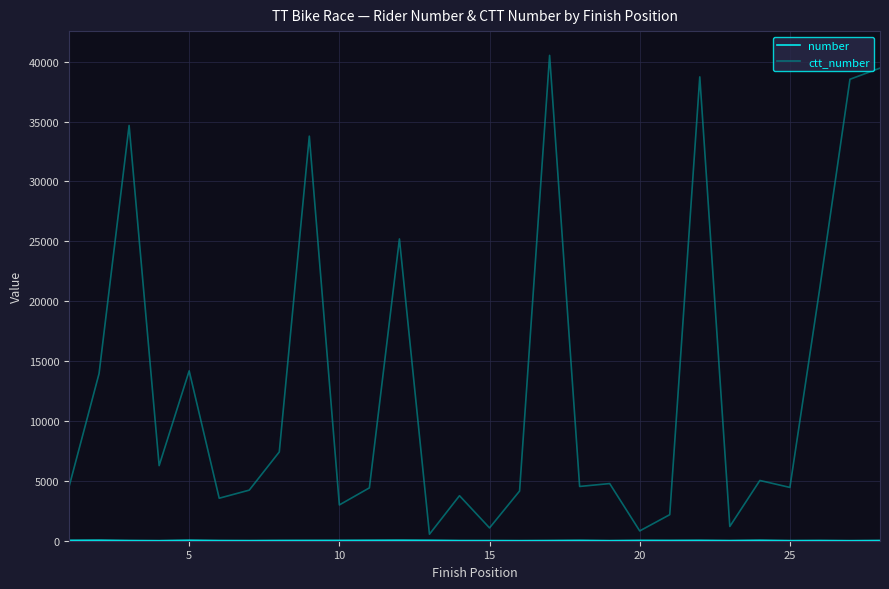

How many lines are shown in the chart?

2